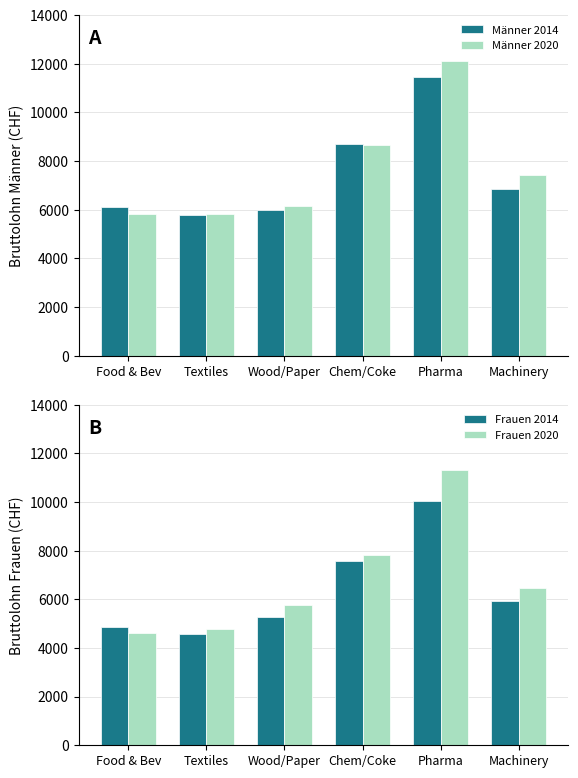

What is the sum of the Männer 2020 values at Chem/Coke and Textiles?

14487